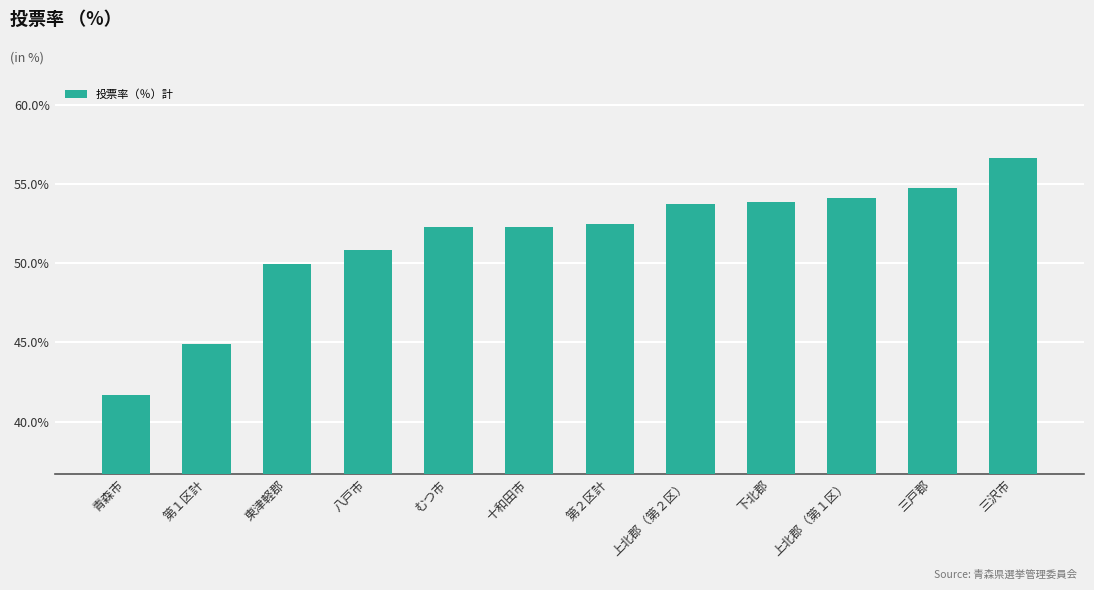

At which label does the data first exceed 52?

むつ市